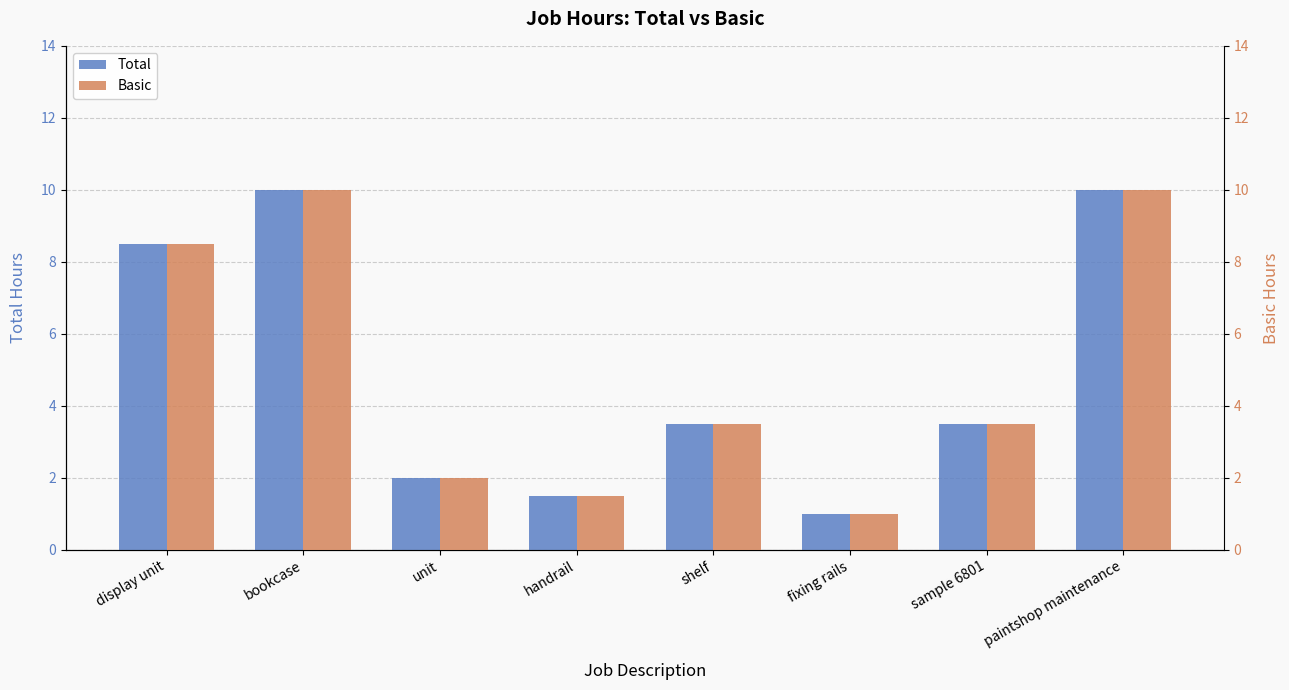

Between display unit and paintshop maintenance, which series saw the biggest shift?

Total